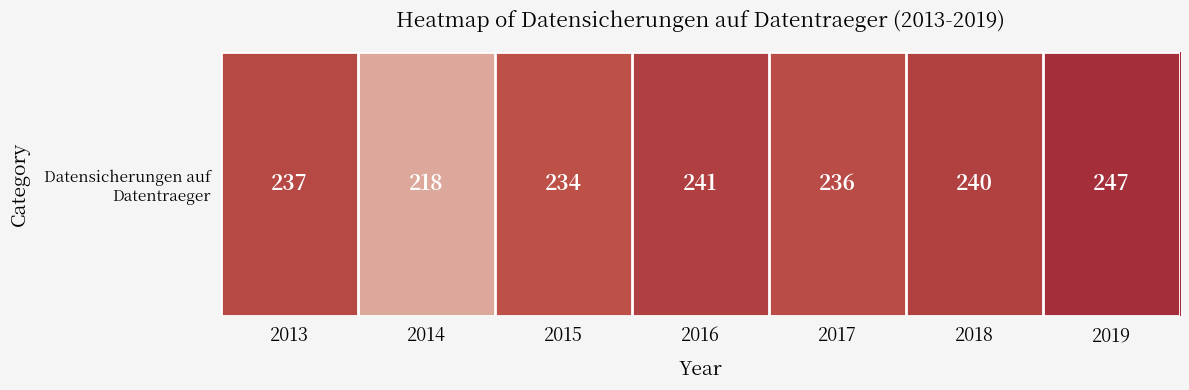

List the labels in order of value, largest first.

2019, 2016, 2018, 2013, 2017, 2015, 2014